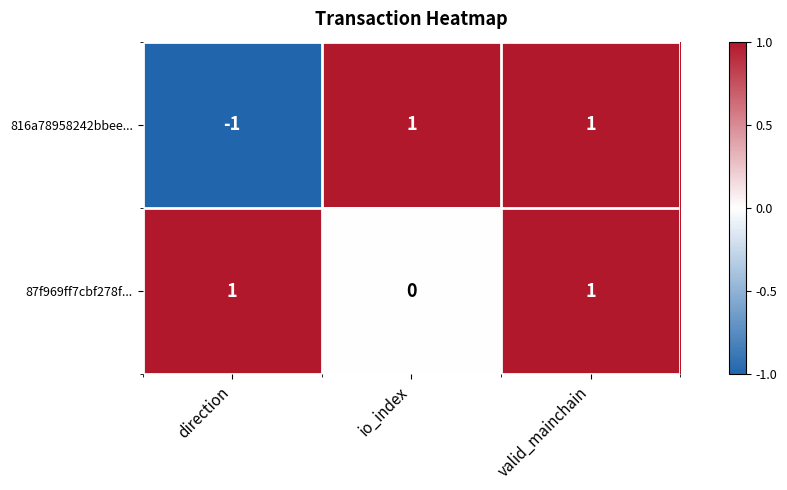

Between direction and io_index, which series saw the biggest shift?

816a78958242bbee...